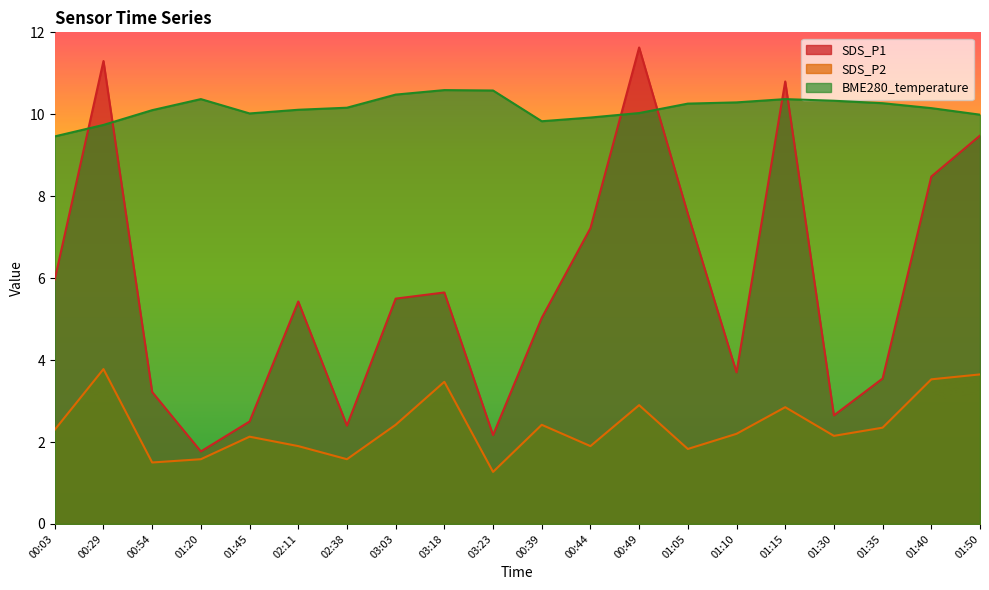

At which label does SDS_P1 first exceed 5?

00:03